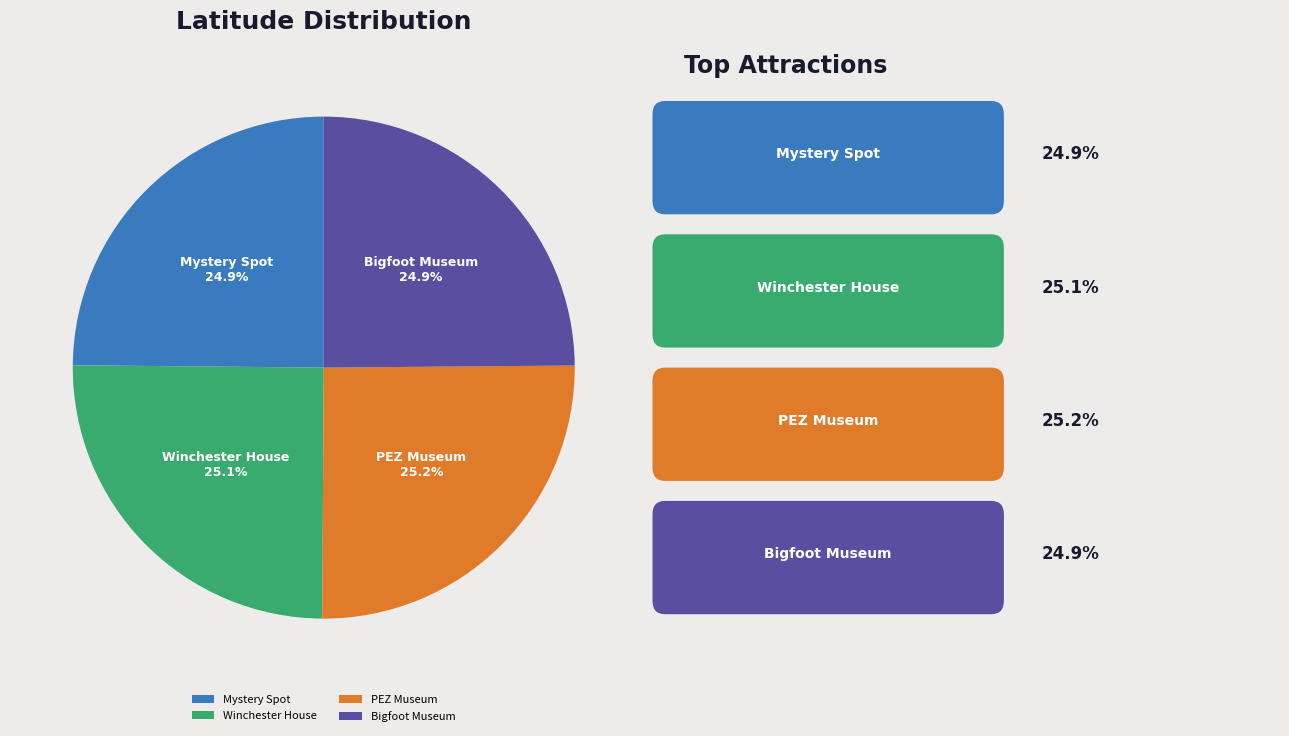

Does Winchester House account for over 50% of the chart?

No